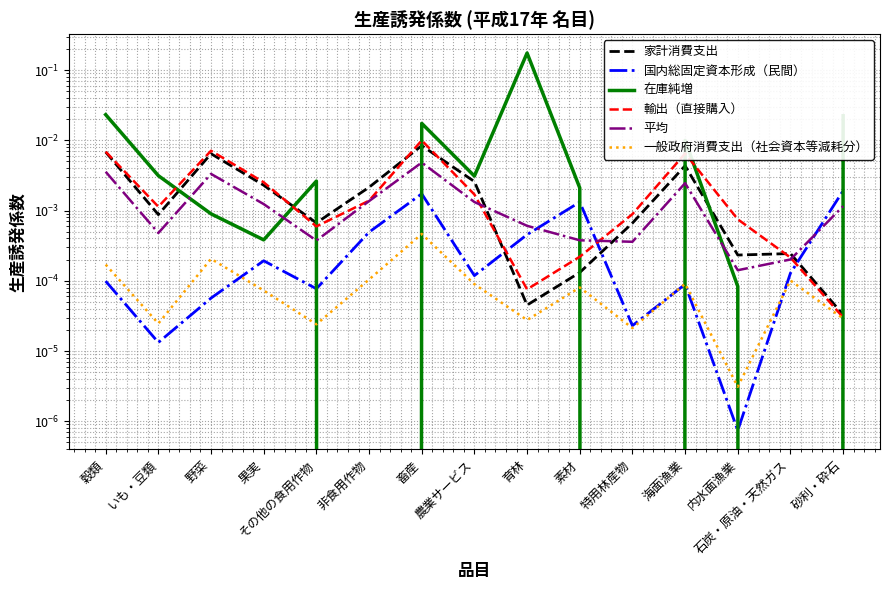

What is the maximum value shown in the chart?

0.2